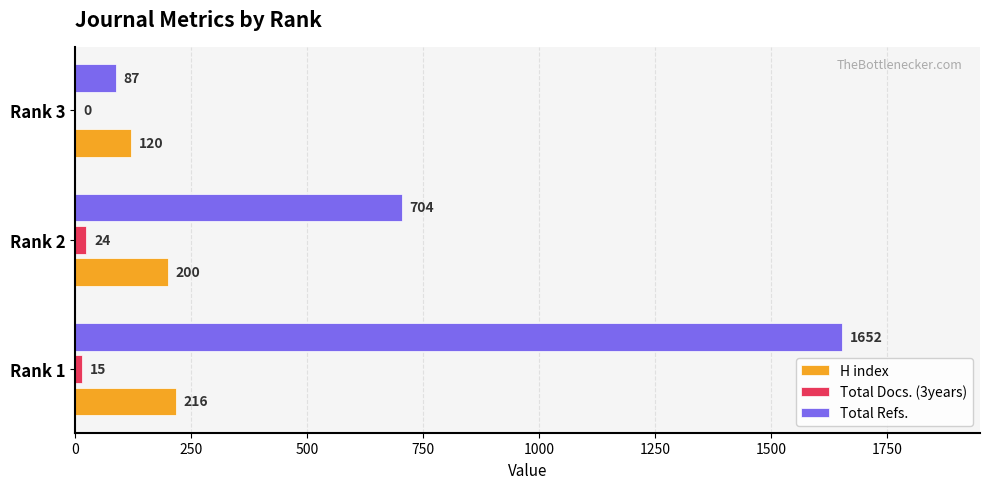

The value of Total Docs. (3years) at Rank 1 is 15. True or false?

True